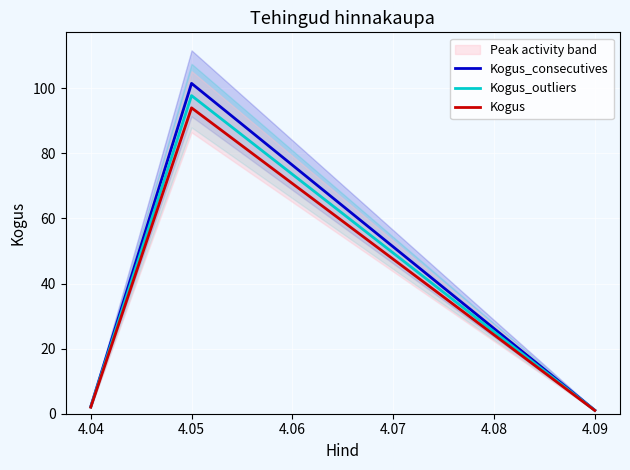

The Kogus_outliers series shows 97.8 at 4.05. True or false?

True